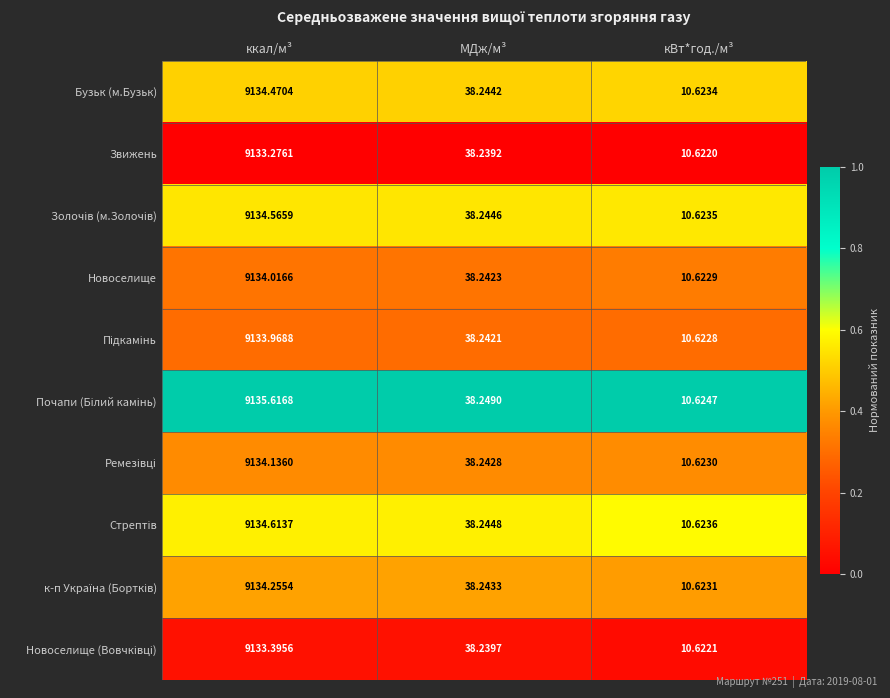

What is the greatest value displayed?

9135.6